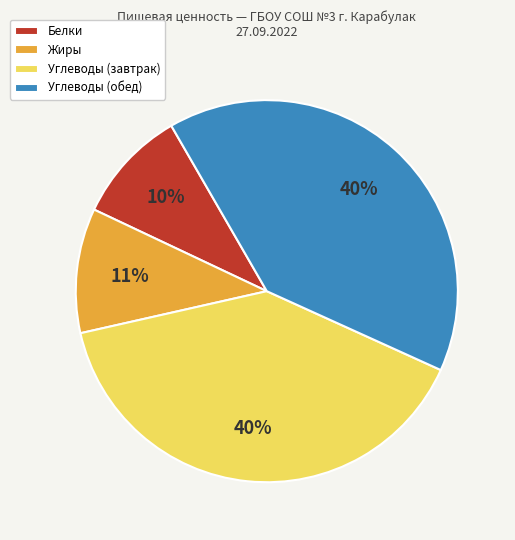

Do Белки and Углеводы (завтрак) together represent more than half of the pie?

No